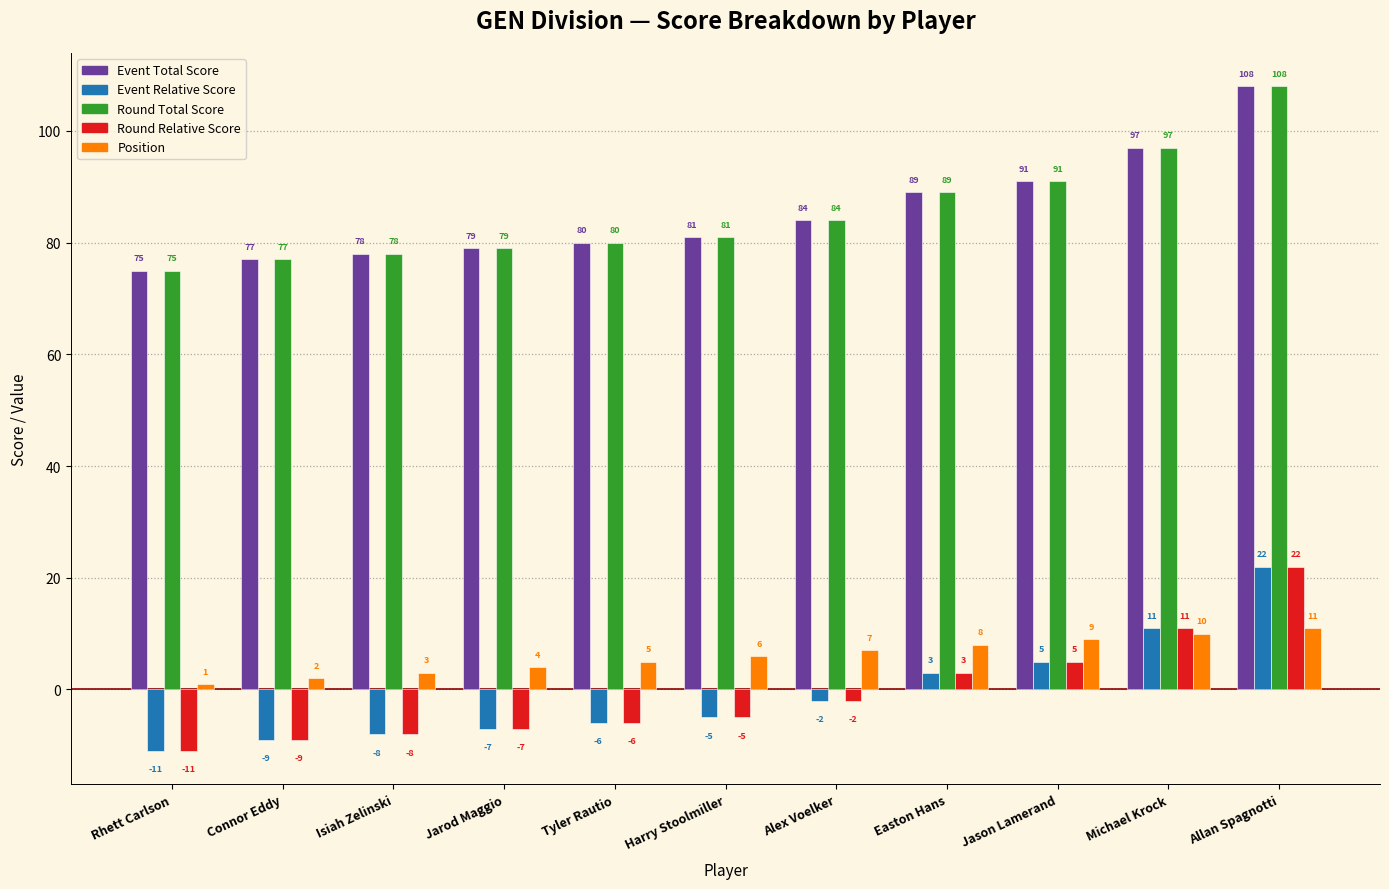

List the labels in order of Round Relative Score value, smallest first.

Rhett Carlson, Connor Eddy, Isiah Zelinski, Jarod Maggio, Tyler Rautio, Harry Stoolmiller, Alex Voelker, Easton Hans, Jason Lamerand, Michael Krock, Allan Spagnotti